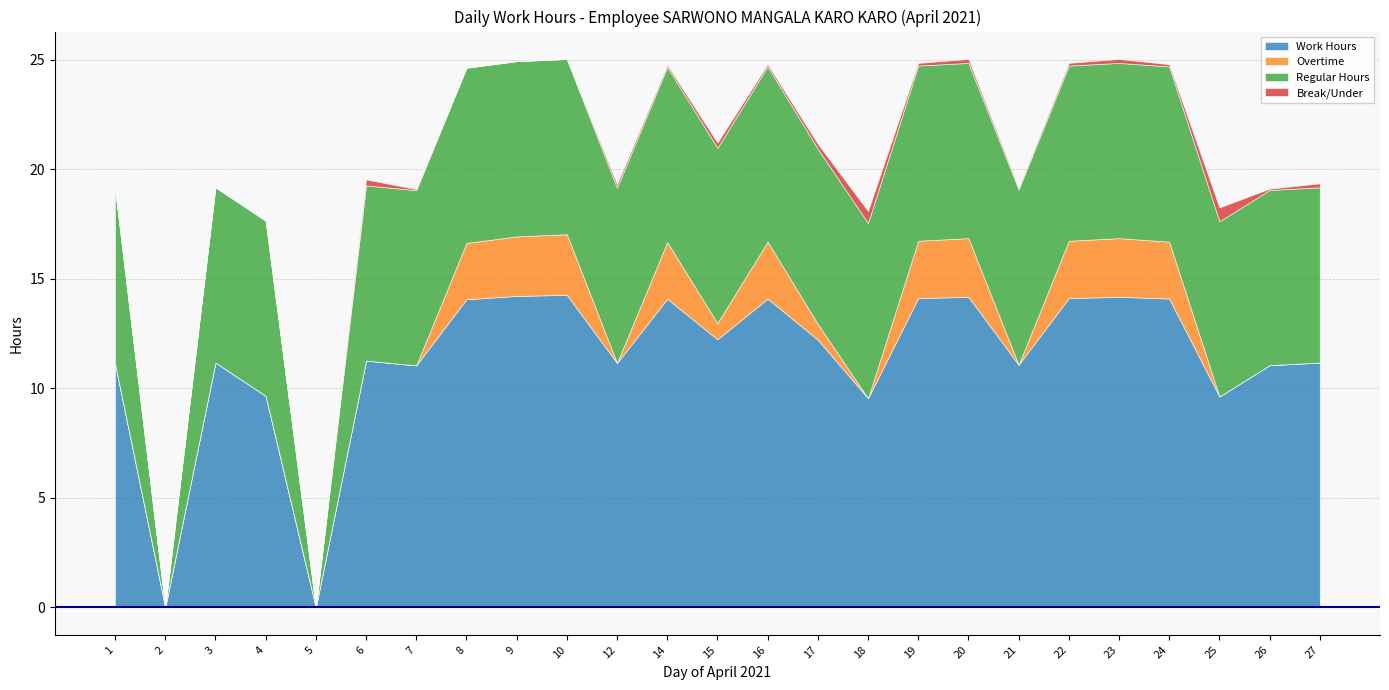

What is the difference between the maximum and minimum values in the Work Hours series?

14.3